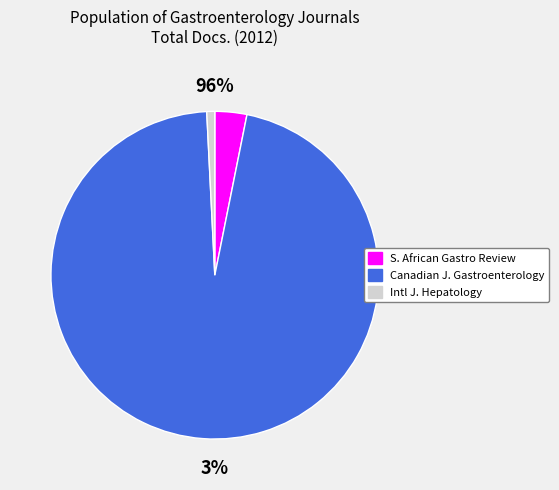

Which category has the smallest portion of the pie?

International Journal of Hepatology